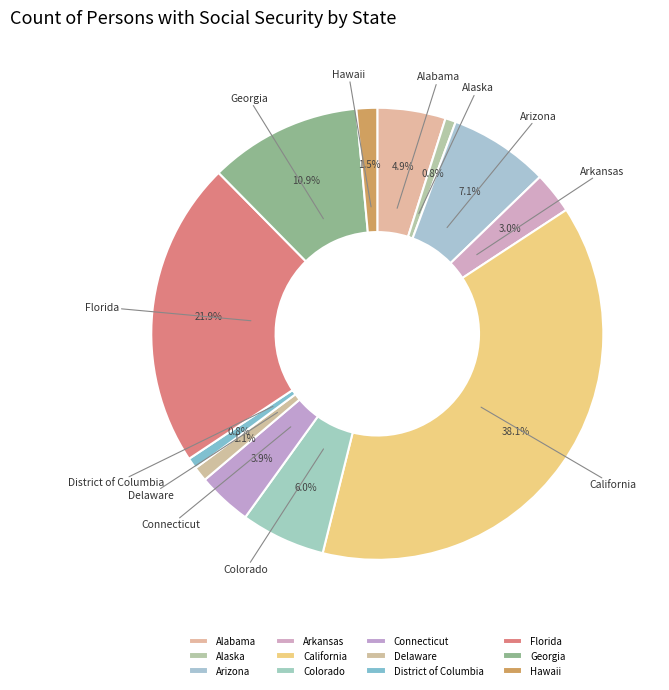

Is Alabama the majority of the pie?

No